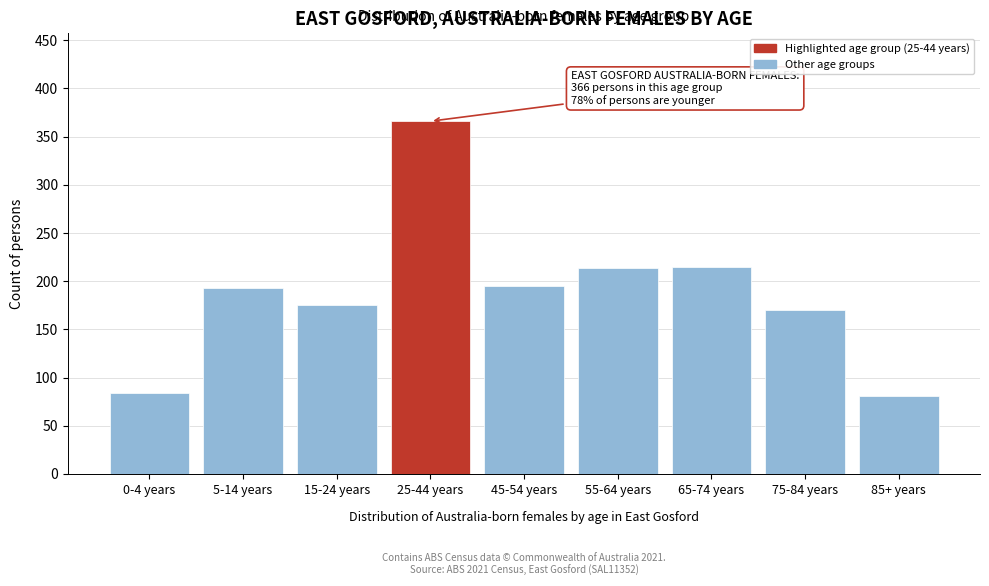

What is the sum of the values at 45-54 years and 15-24 years?

370